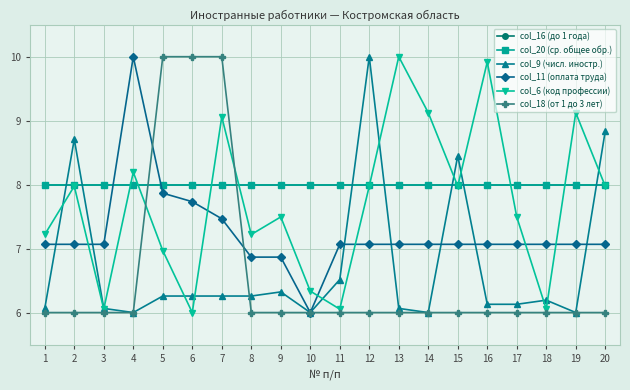

At which category does the chart reach its peak across all series?

12